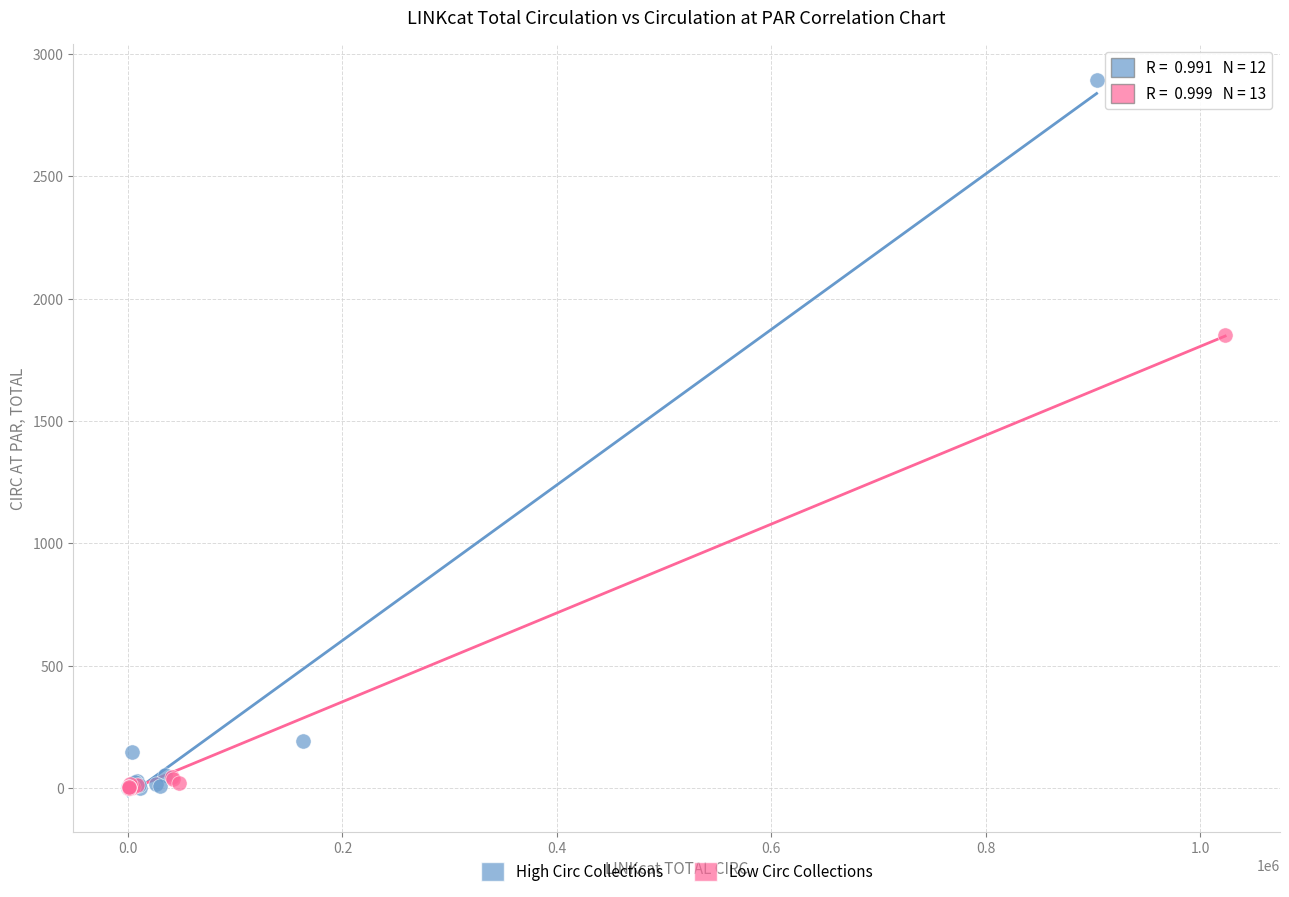

Which series has the widest spread of Y values?

High Circ Collections